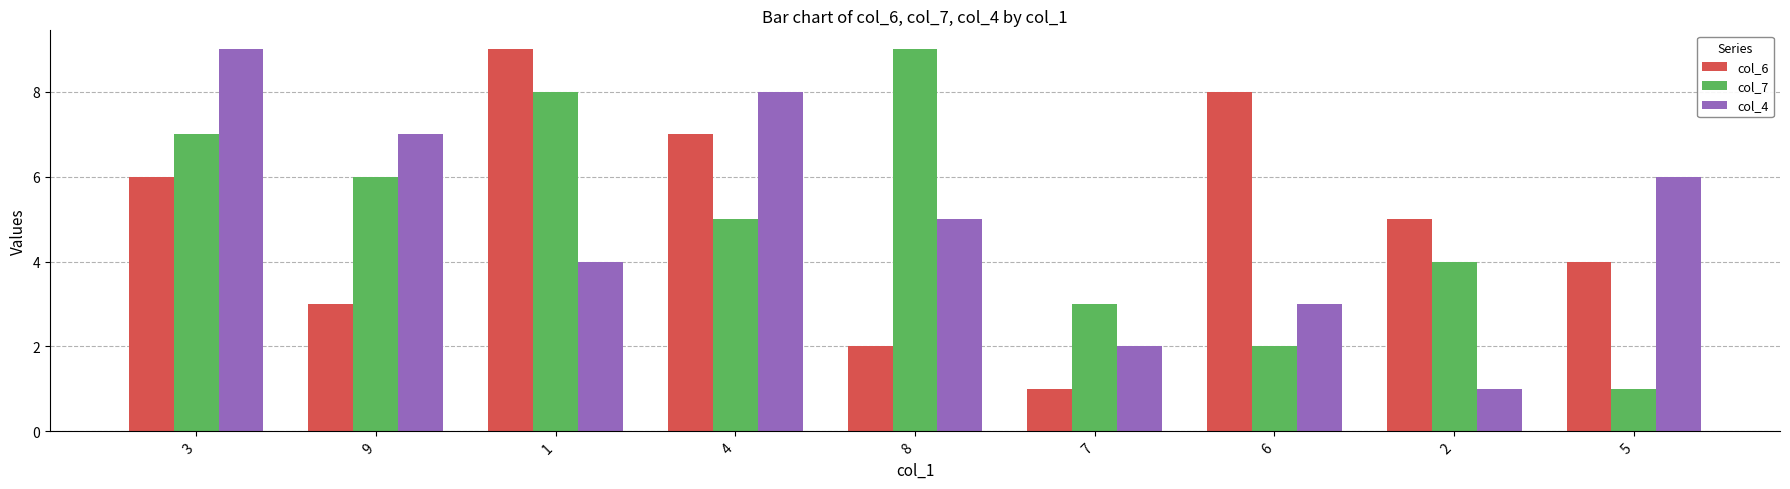

Which series changed the most between 6 and 5?

col_6